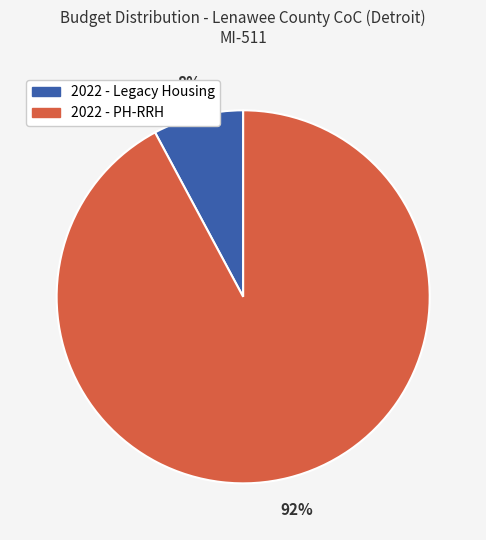

To the nearest percent, what is the average slice percentage?

50%